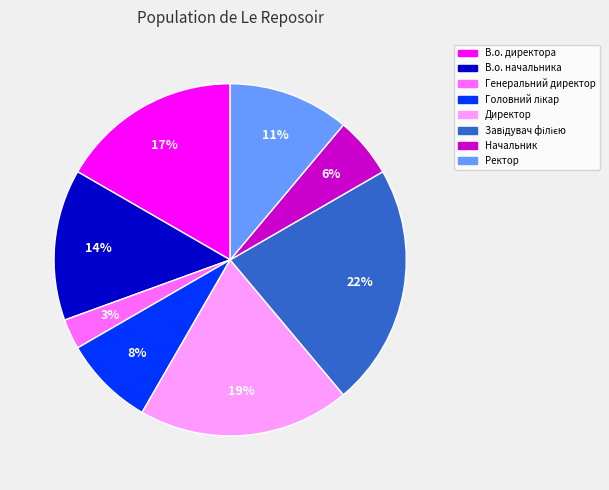

What percentage is the Генеральний директор slice, to the nearest percent?

3%